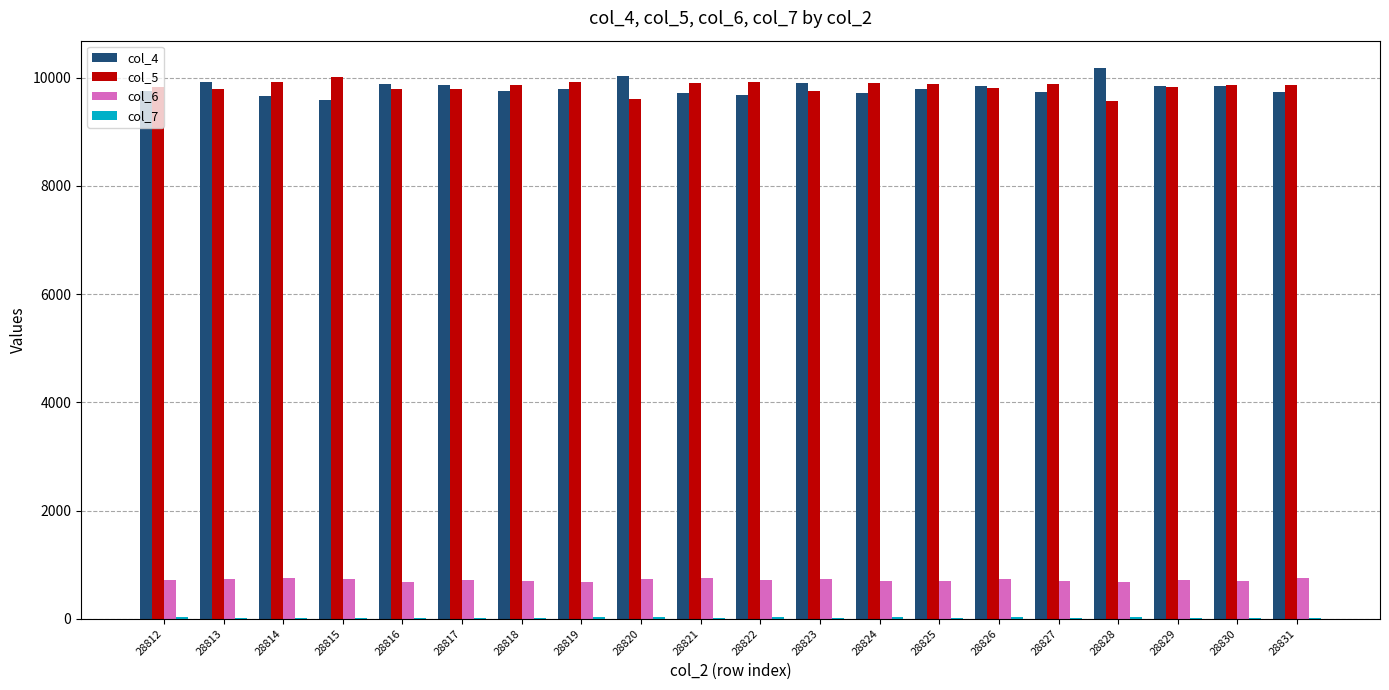

True or false: col_6 has a value of 681 at 28816.

True